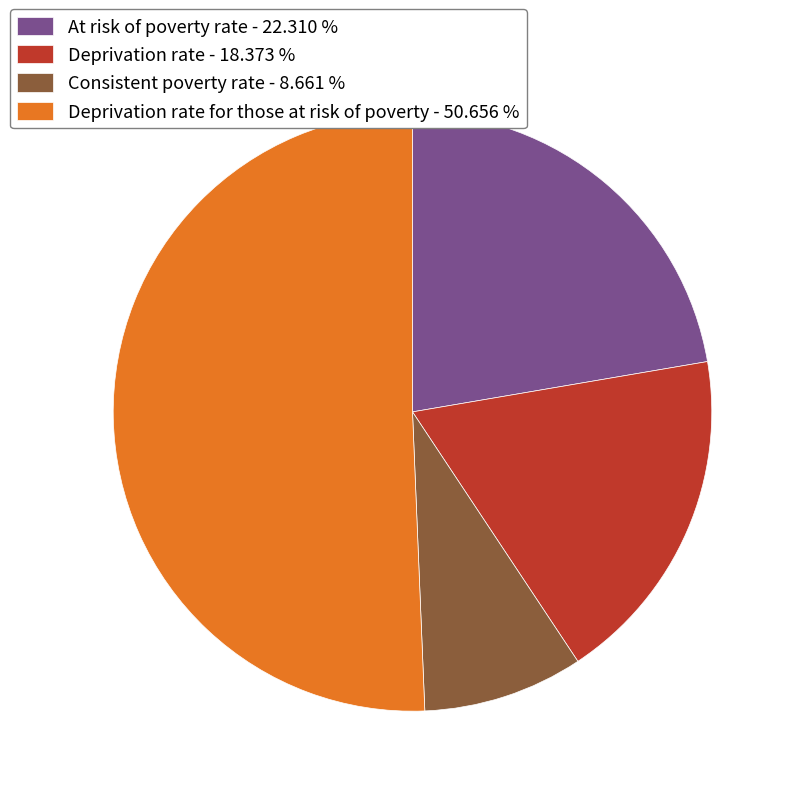

Approximately how many times larger is the value at Deprivation rate - 18.373 % compared to At risk of poverty rate - 22.310 %?

0.8